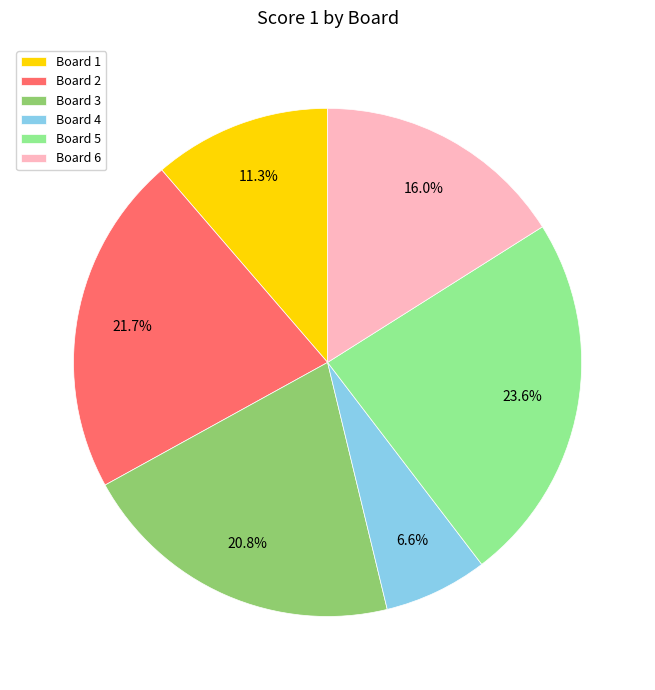

How many slices are in this pie chart?

6